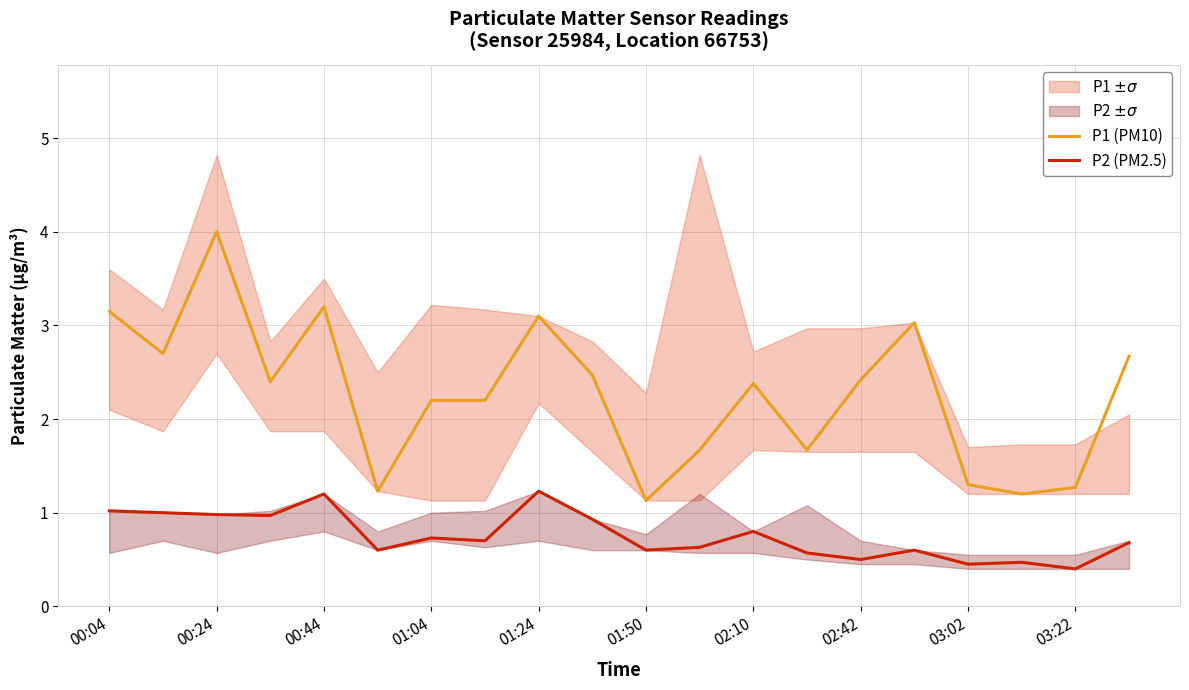

True or false: P1 (PM10) and P2 (PM2.5) cross at least once.

False